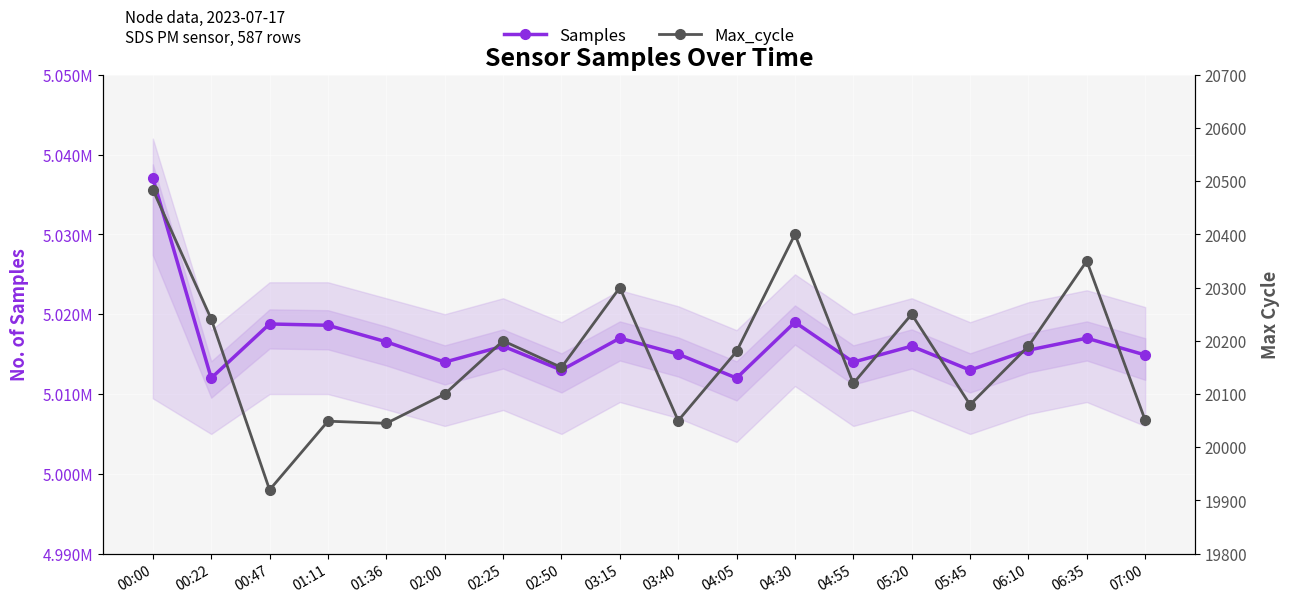

Reading left to right, what are all the values shown in this chart?

Samples: 00:00=5037043	00:22=5011999	00:47=5018780	01:11=5018615	01:36=5016543	02:00=5014000	02:25=5016000	02:50=5013000	03:15=5017000	03:40=5015000	04:05=5012000	04:30=5019000	04:55=5014000	05:20=5016000	05:45=5013000	06:10=5015500	06:35=5017000	07:00=5014896
Max_cycle: 00:00=20484	00:22=20241	00:47=19920	01:11=20049	01:36=20045	02:00=20100	02:25=20200	02:50=20150	03:15=20300	03:40=20050	04:05=20180	04:30=20400	04:55=20120	05:20=20250	05:45=20080	06:10=20190	06:35=20350	07:00=20051